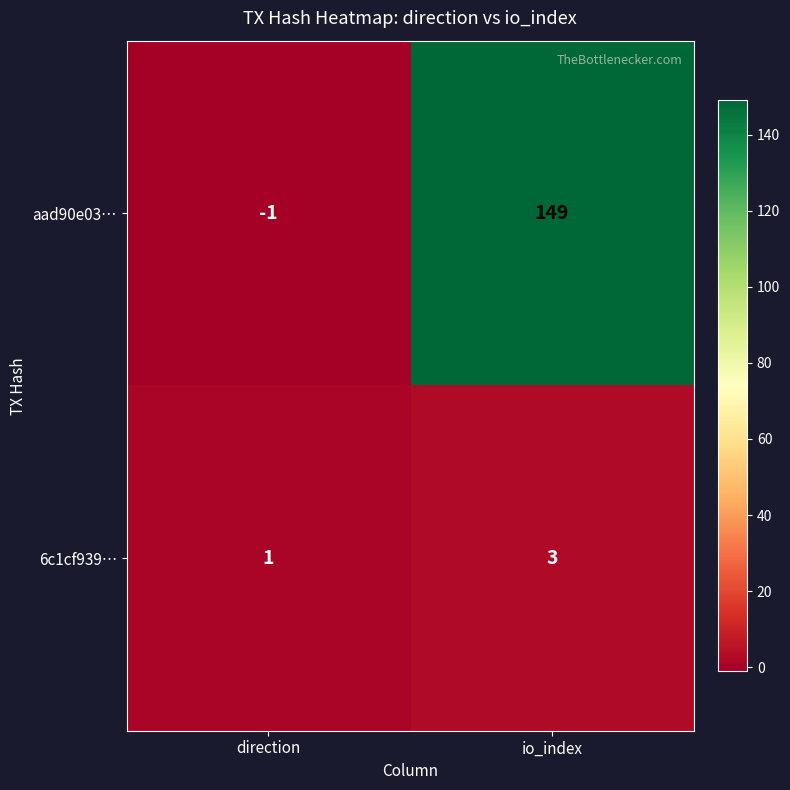

Between direction and io_index, which series saw the biggest shift?

aad90e03…